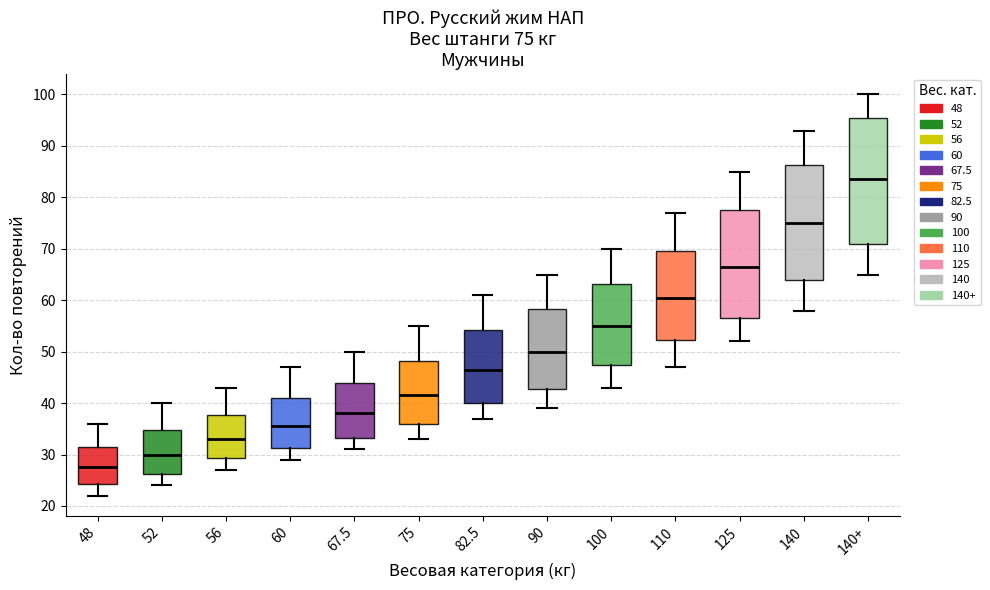

Which box is the tallest, from its lower edge to its upper edge?

140+